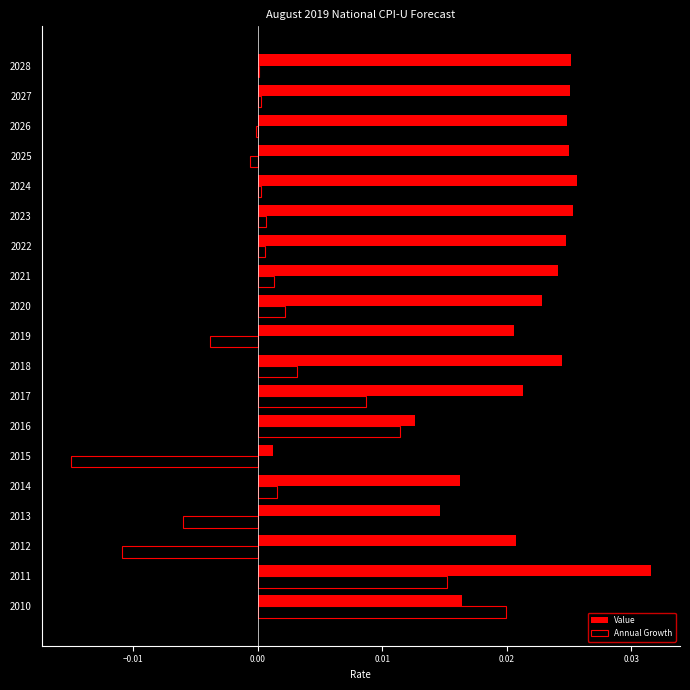

Between 2012 and 2016, which series saw the biggest shift?

Annual Growth